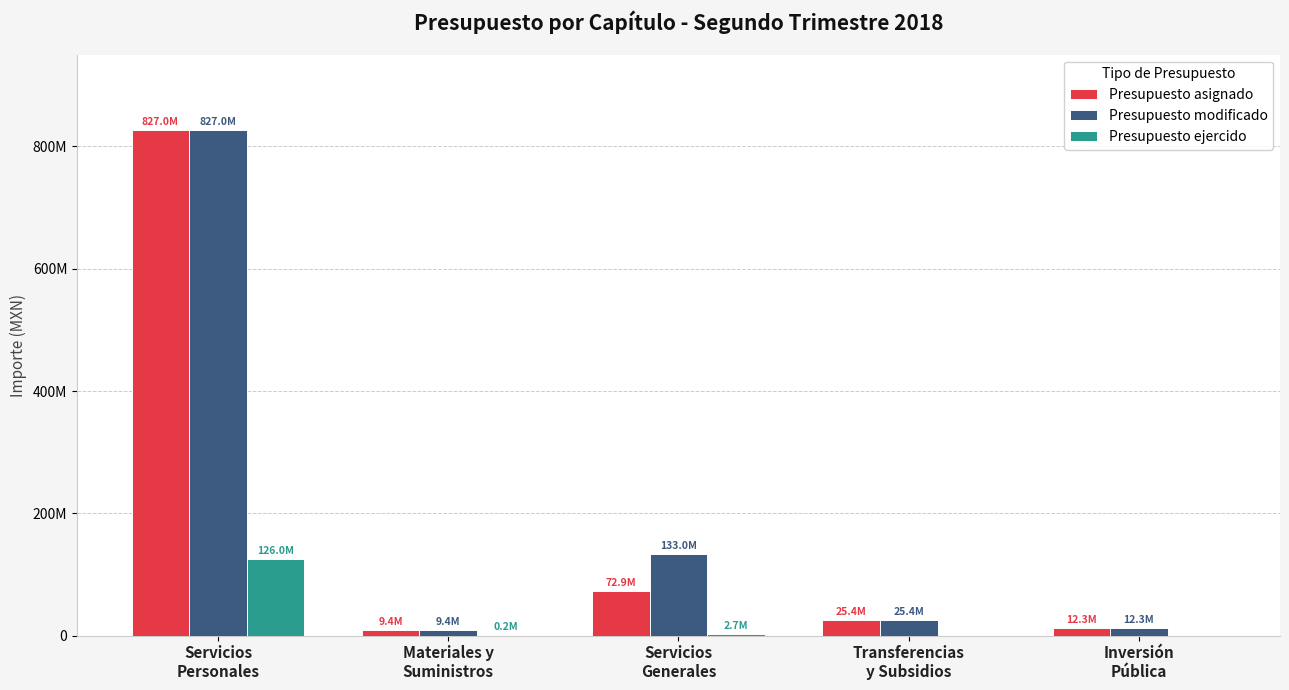

The Presupuesto asignado series shows 14902600.2 at Servicios
Generales. True or false?

False